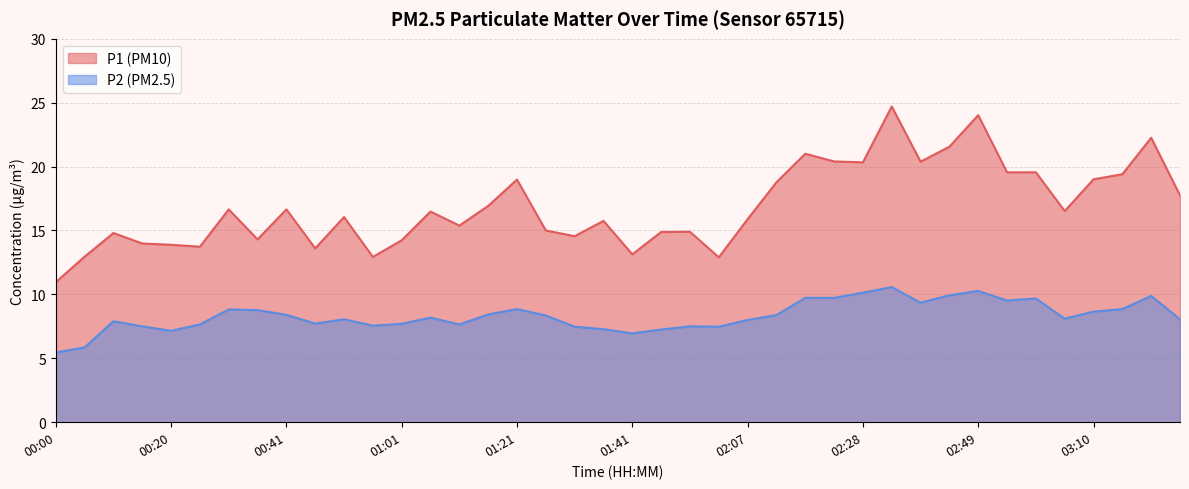

Which series has the largest total across all categories?

P1